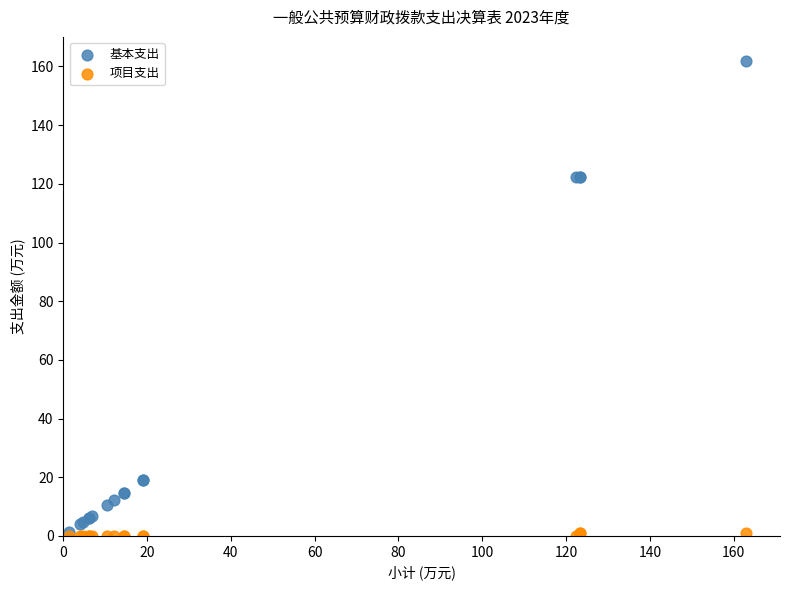

What are all the series names shown in the legend?

基本支出, 项目支出